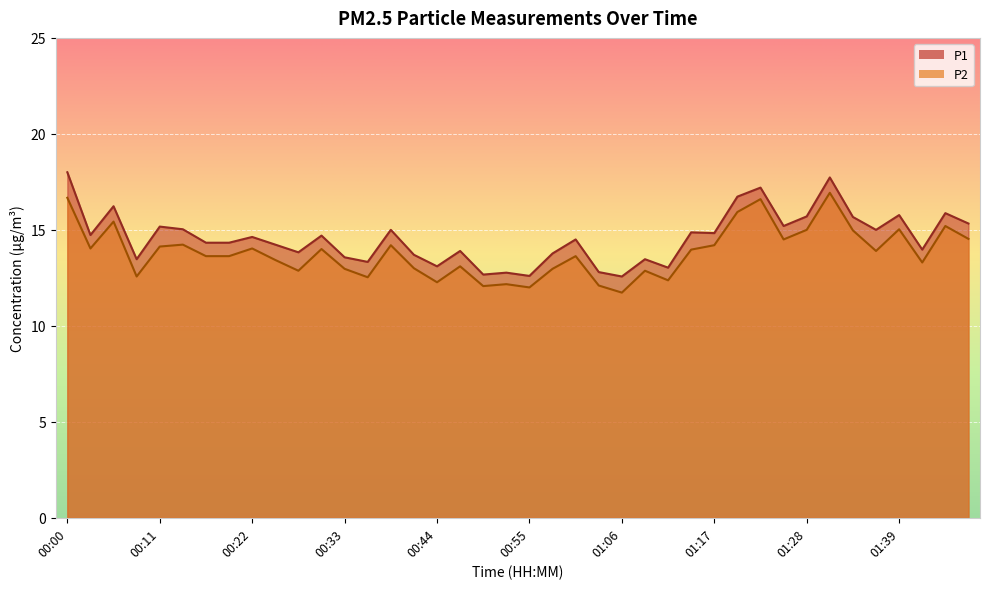

What is the label of the 25th point from the left?

01:06